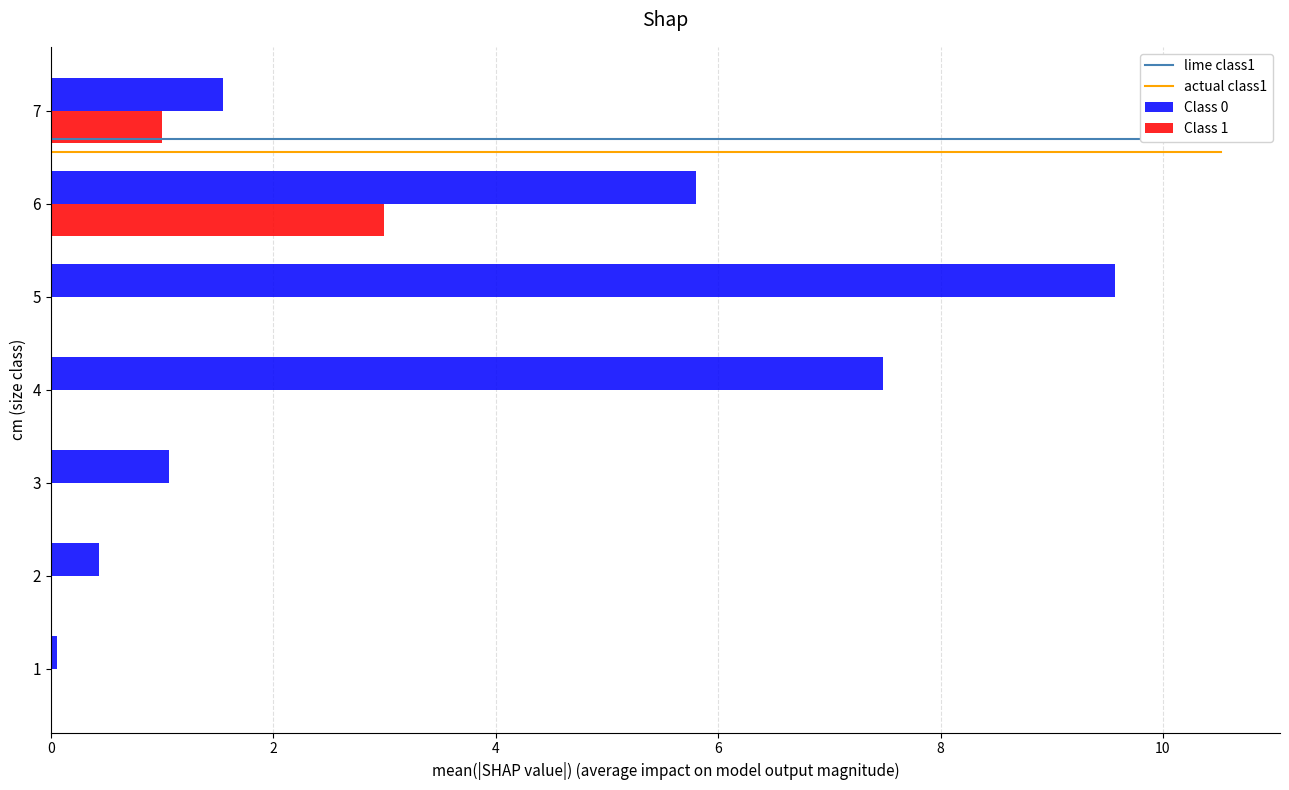

At which label does produit_vtgr first exceed 1?

3